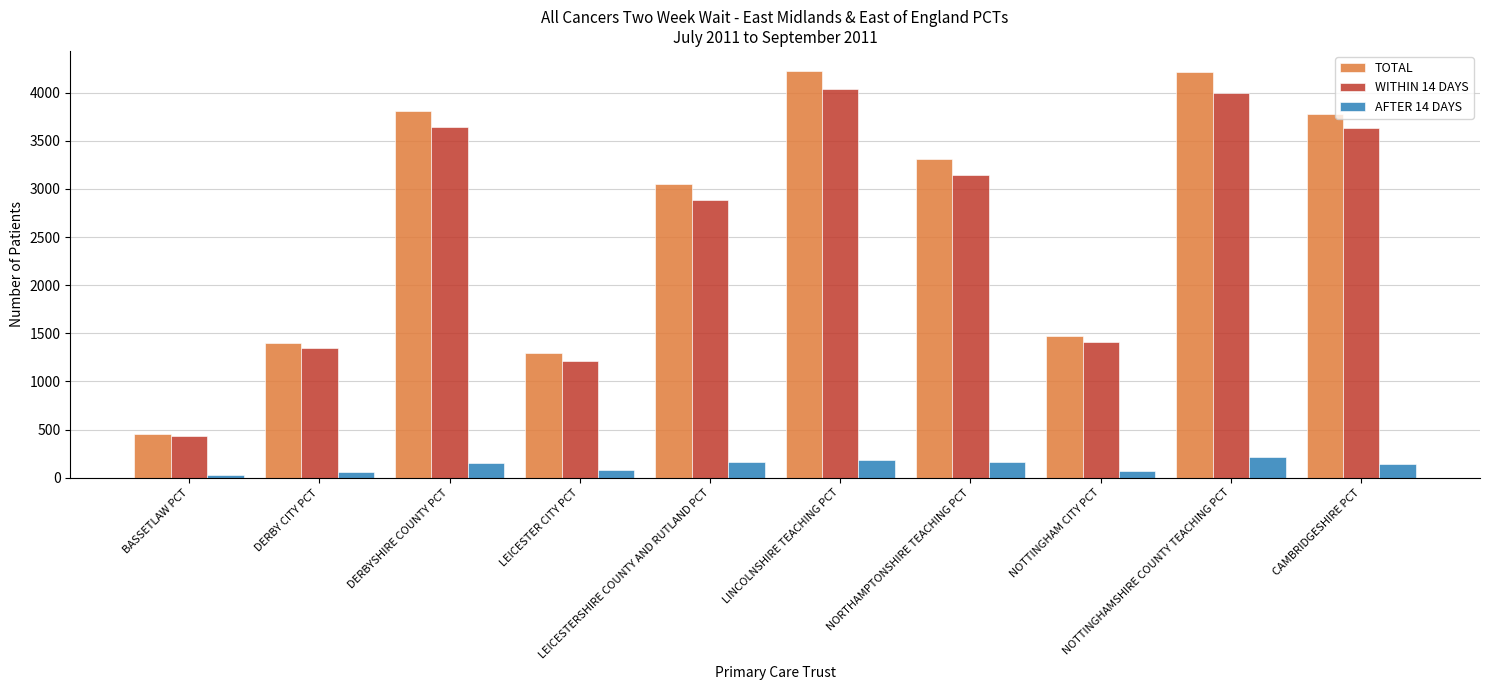

The TOTAL series shows 106 at BASSETLAW PCT. True or false?

False